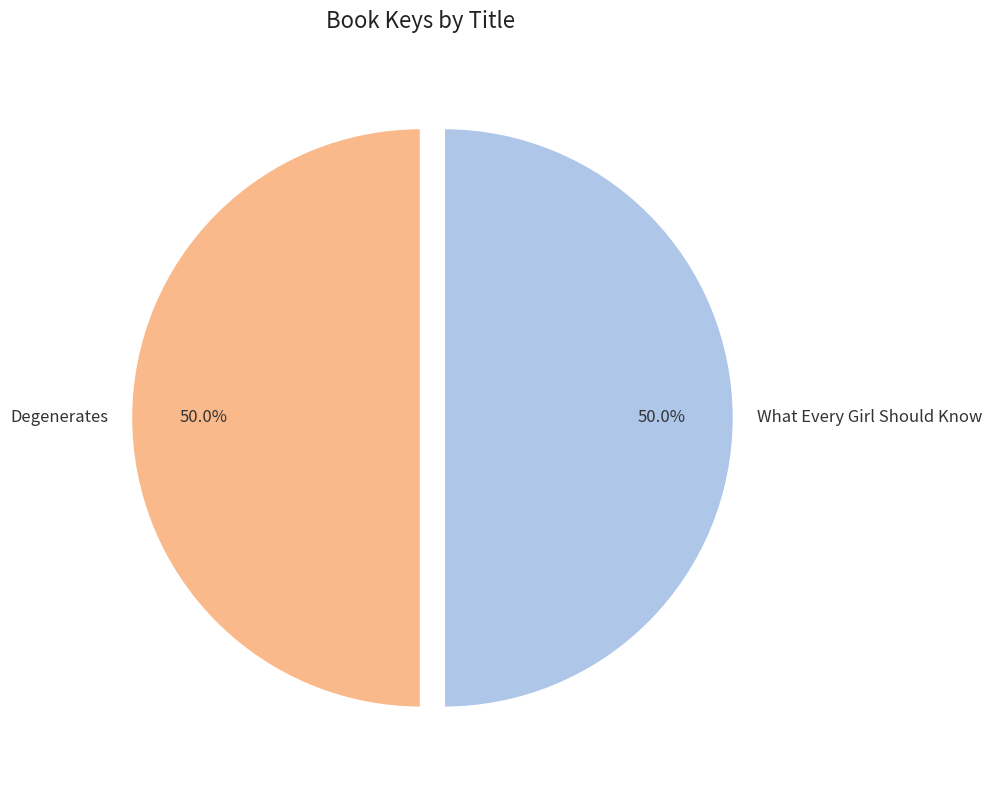

Is the sum of What Every Girl Should Know and Degenerates greater than half?

Yes